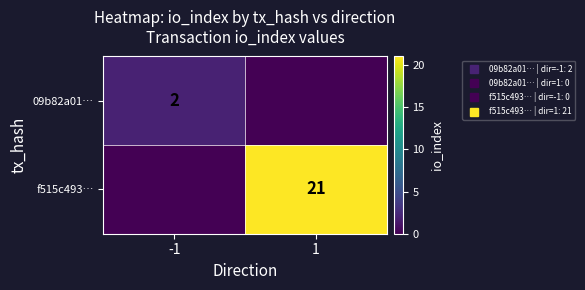

The 09b82a01… series shows 0 at 1. True or false?

True